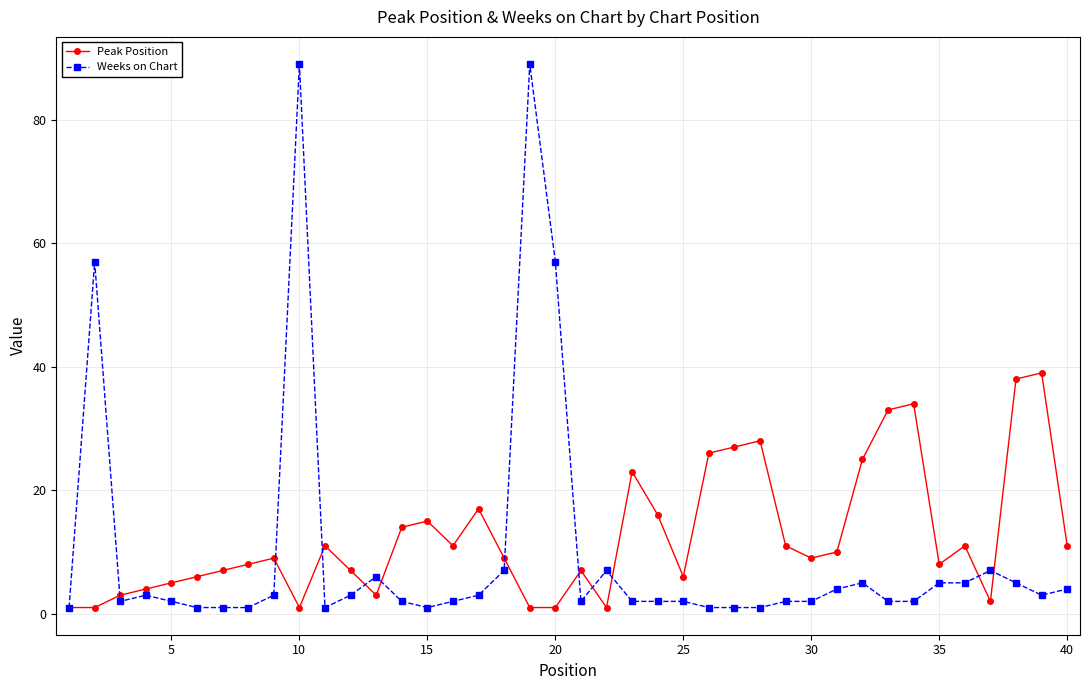

Rank the series by their maximum value, from highest to lowest.

Weeks on Chart, Peak Position